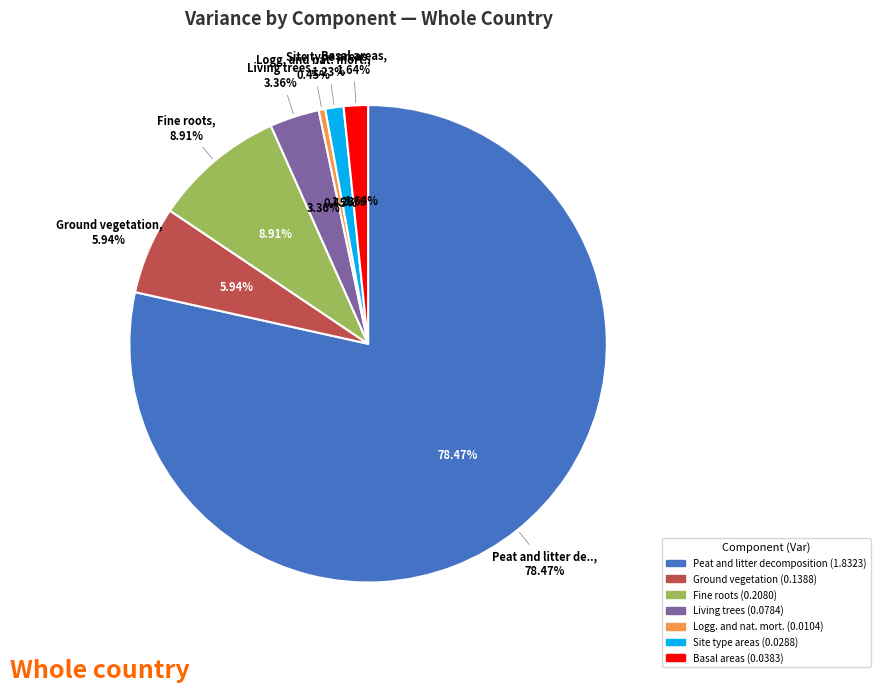

To the nearest percent, what percentage of the pie is Ground vegetation?

6%